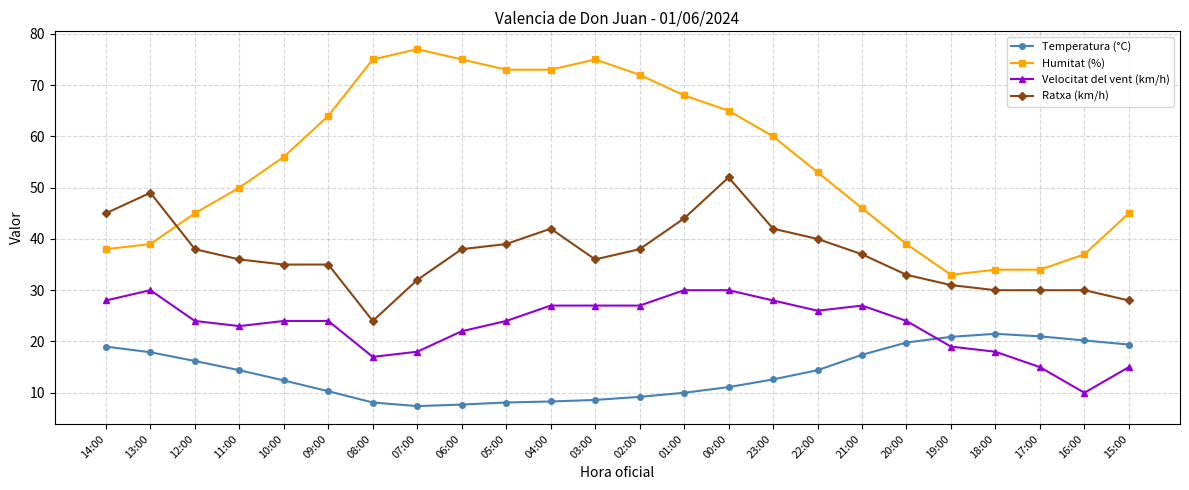

At 07:00, list the series in order from largest to smallest.

Humitat (%), Ratxa (km/h), Velocitat del vent (km/h), Temperatura (°C)